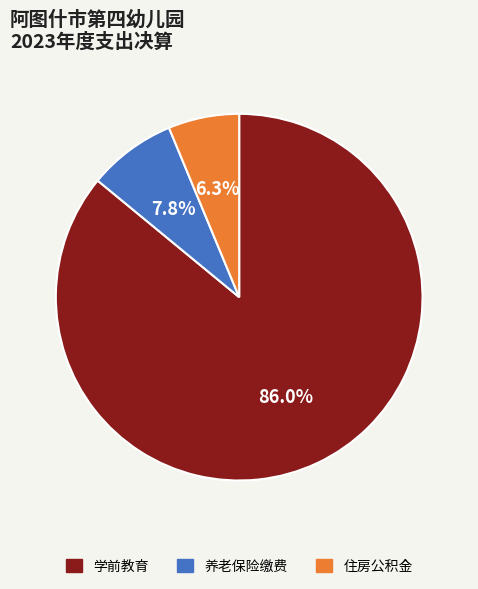

Does any single category account for the majority?

Yes